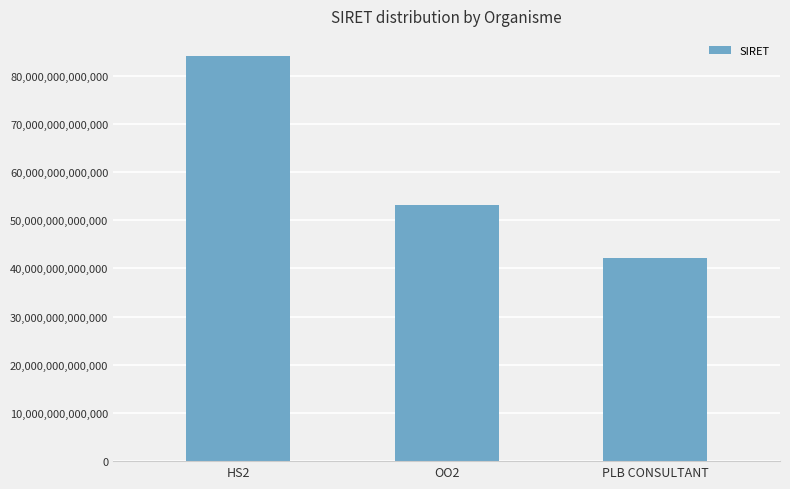

What is the label of the 1st bar from the left?

HS2